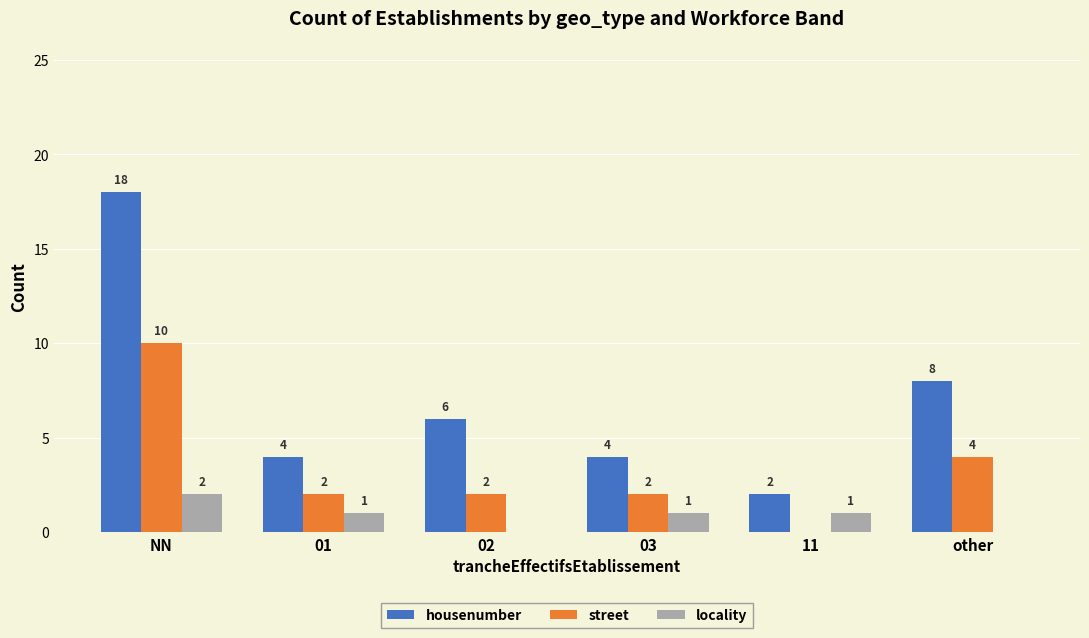

How many series are shown in this chart?

3